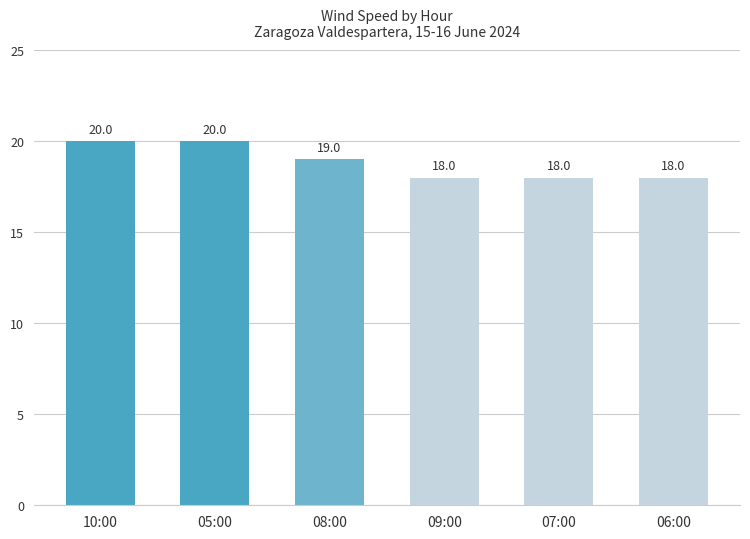

Where is the data nearest to the value 19?

08:00